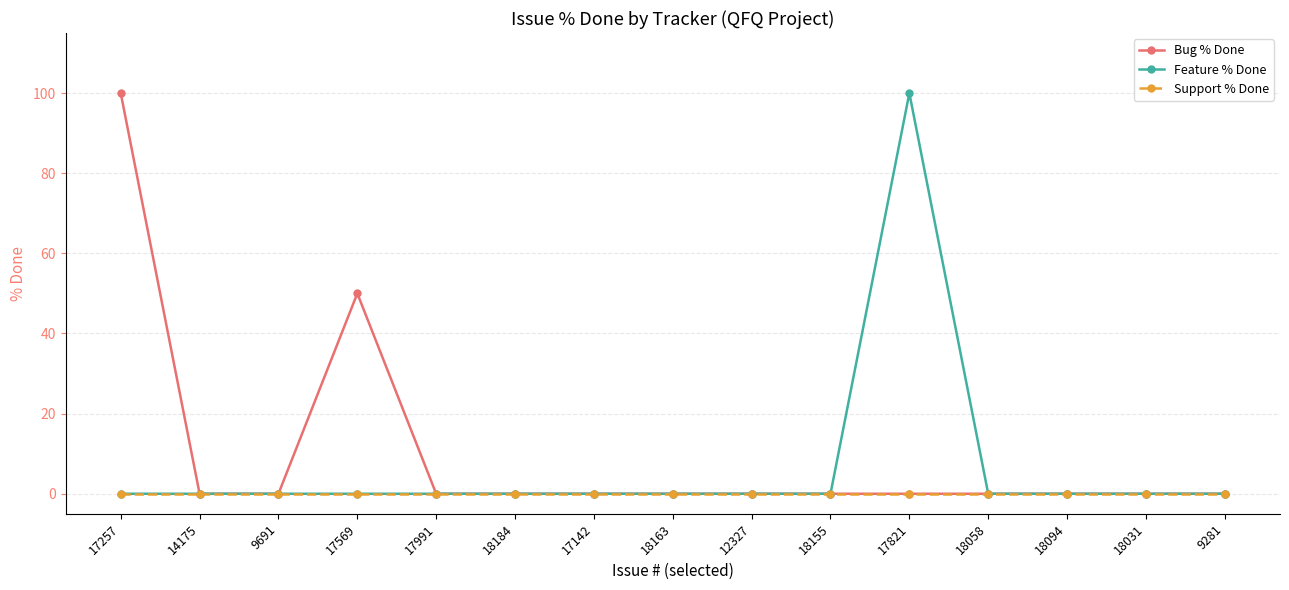

What is the greatest value displayed?

100